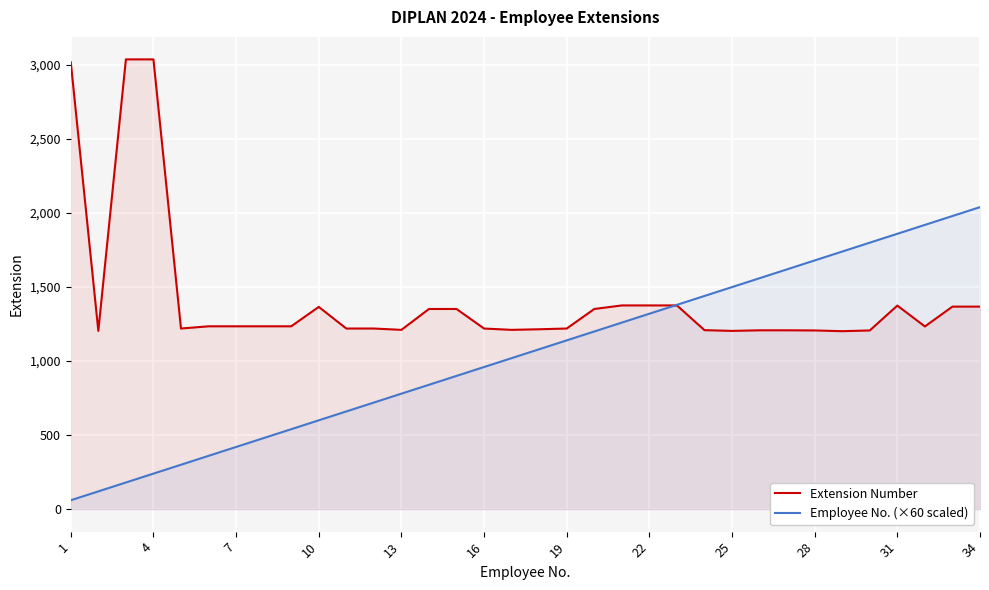

True or false: Extension Number has a value of 2112 at 13.

False